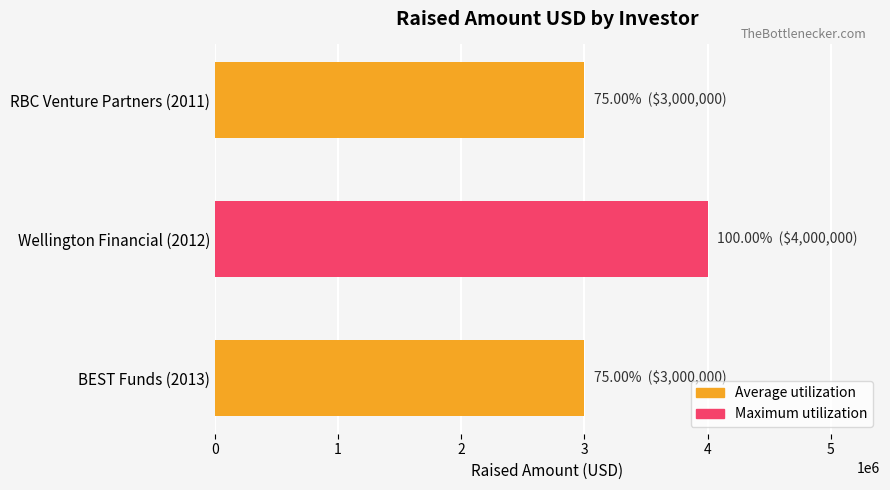

What is the sum of the values at BEST Funds (2013) and RBC Venture Partners (2011)?

6000000